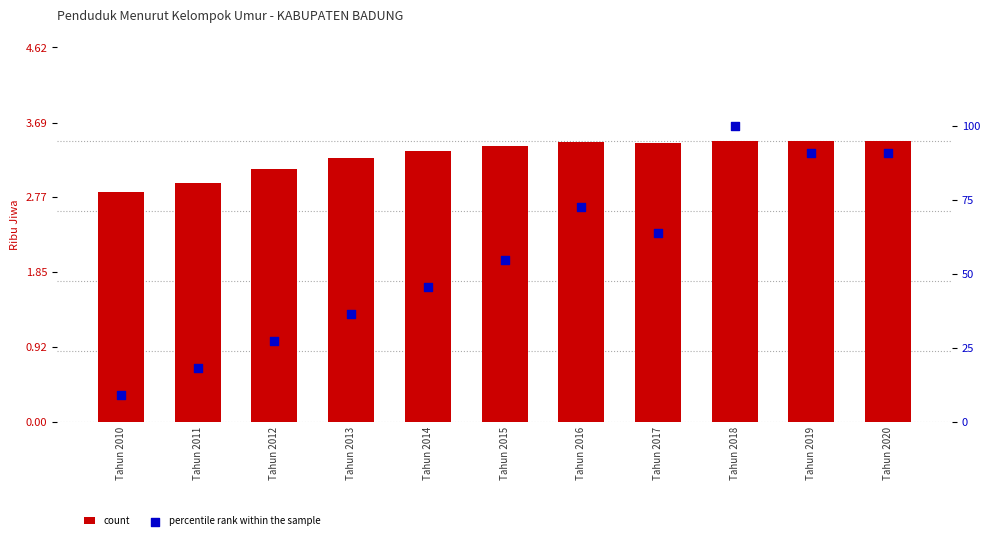

Is the value of percentile rank within the sample at Tahun 2016 greater than the value of count at Tahun 2011?

Yes